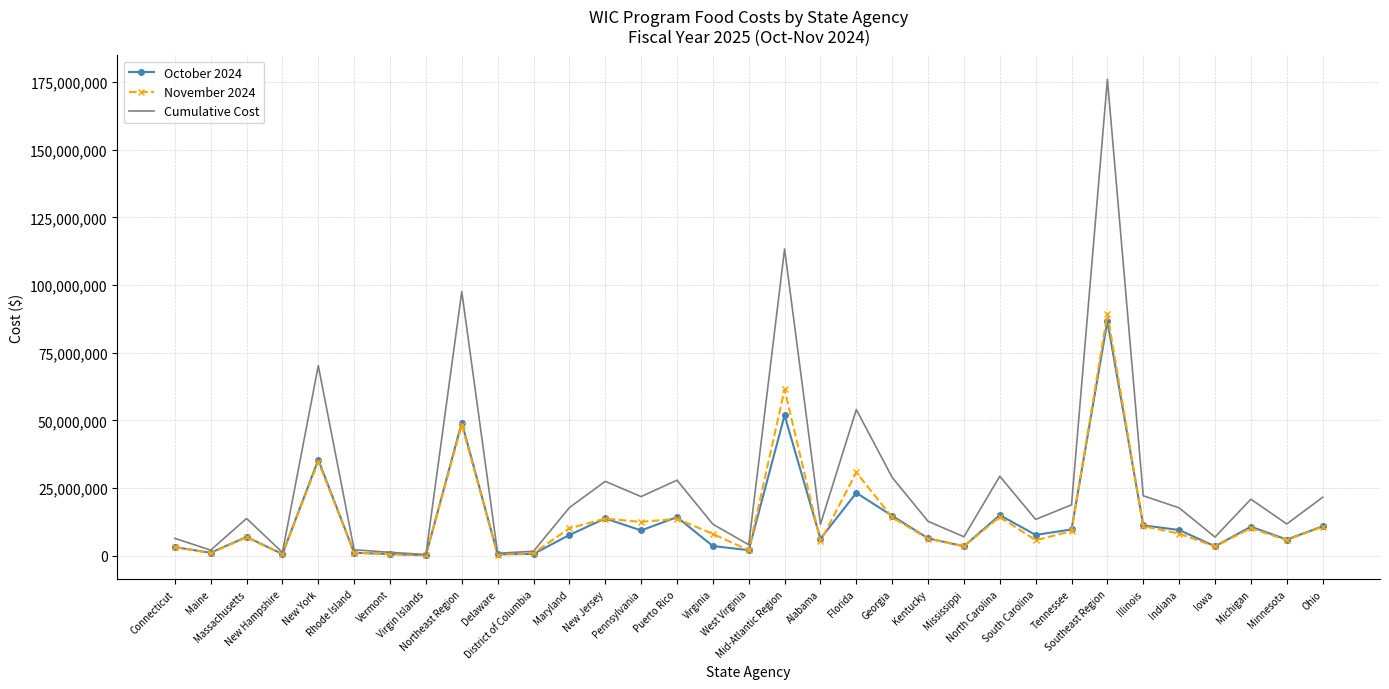

Which series has the largest range (max minus min)?

Cumulative Cost